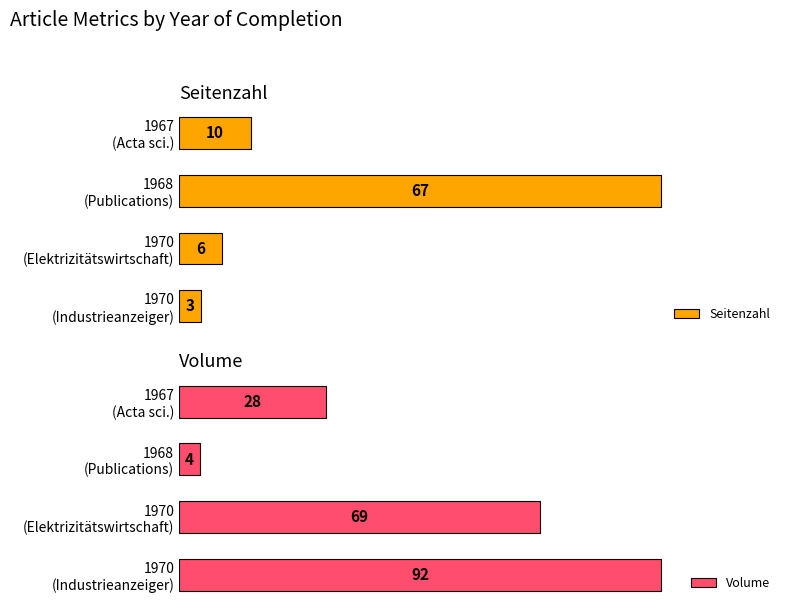

What is the smallest value displayed?

3